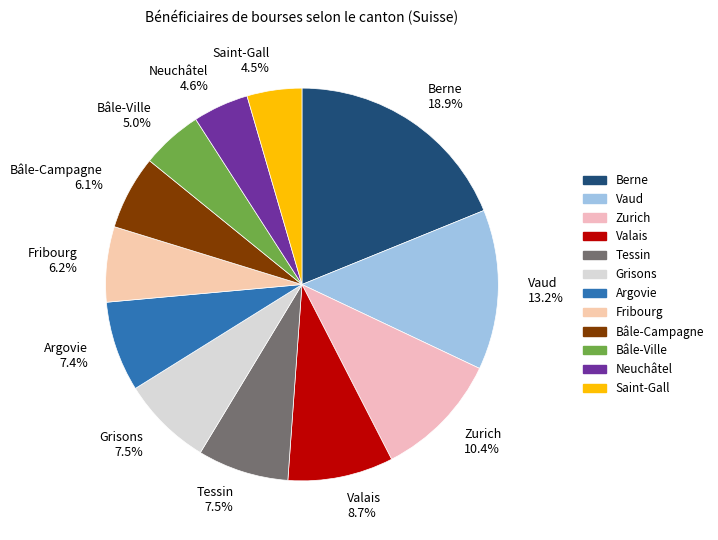

Does Berne account for over 50% of the chart?

No